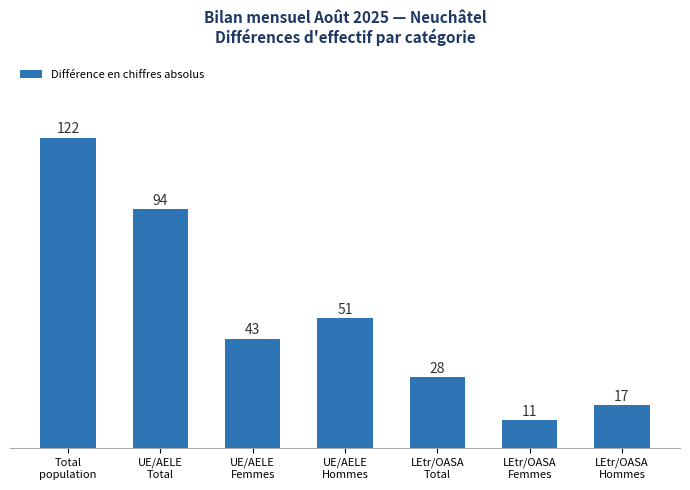

At which category does the chart reach its minimum across all series?

LEtr/OASA
Femmes